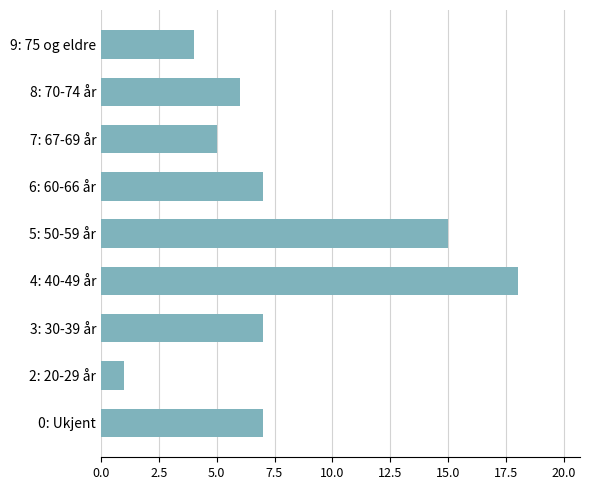

Which category has the highest value across all series?

4: 40-49 år